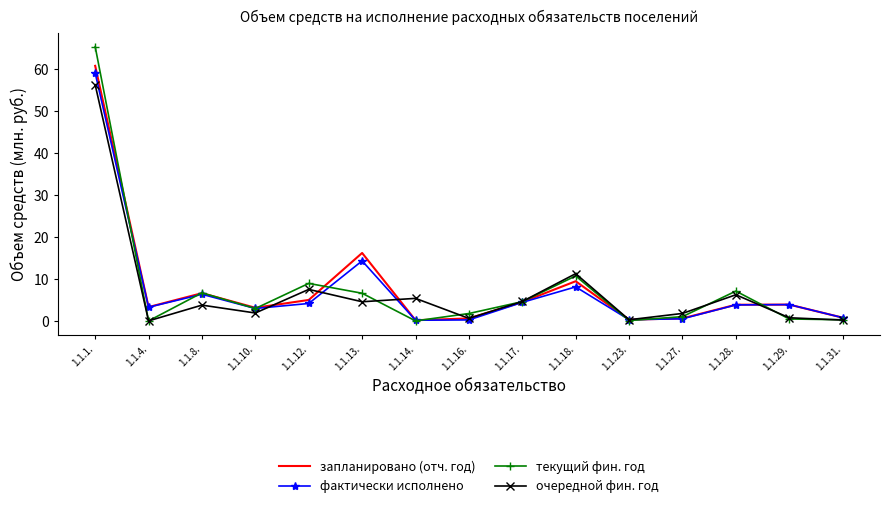

The очередной фин. год series shows 11.2 at 1.1.18.. True or false?

True